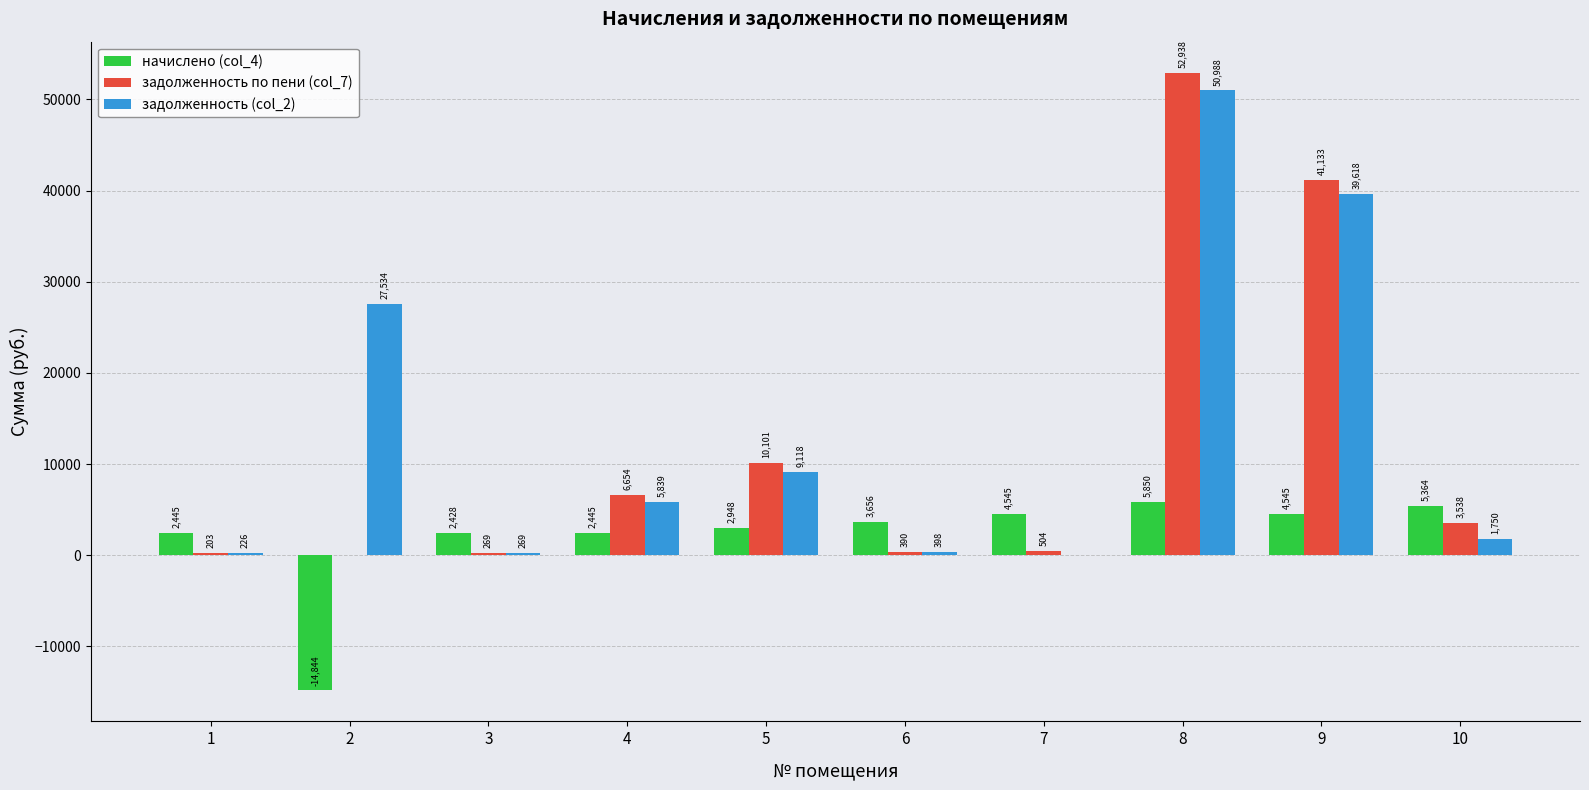

What value does the задолженность по пени (col_7) series have at 4?

6653.7